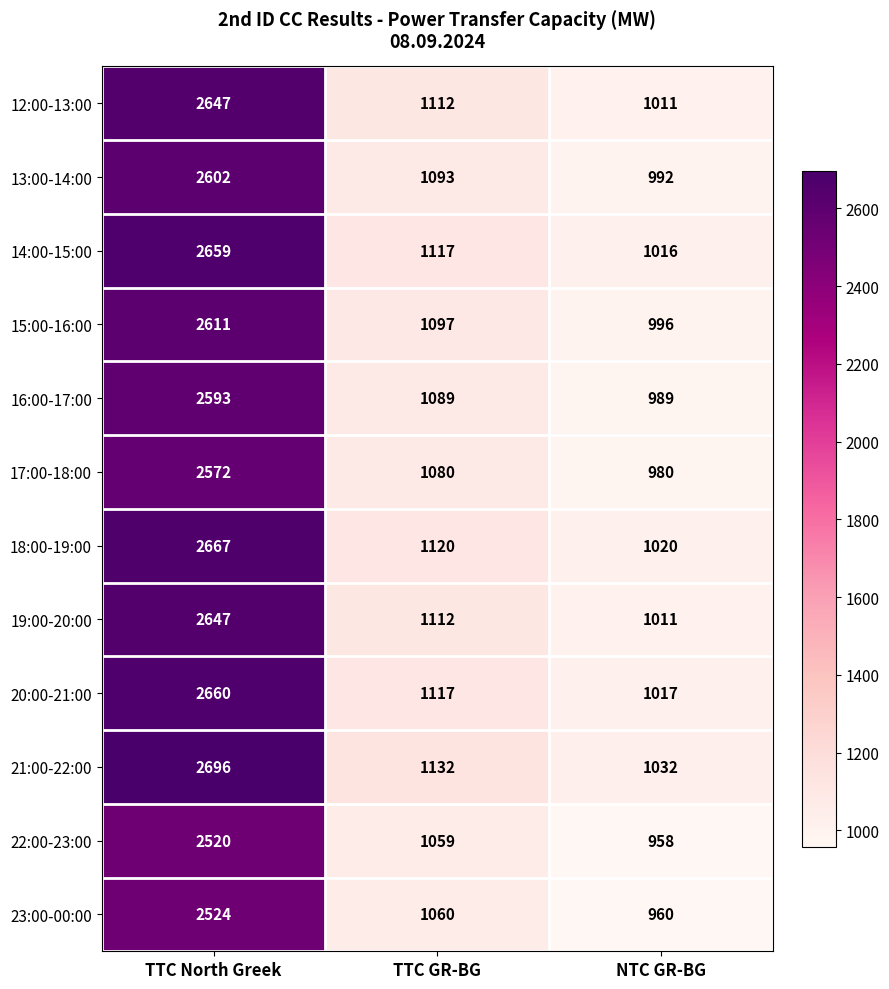

At which label is 19:00-20:00 closest to 1829?

TTC GR-BG